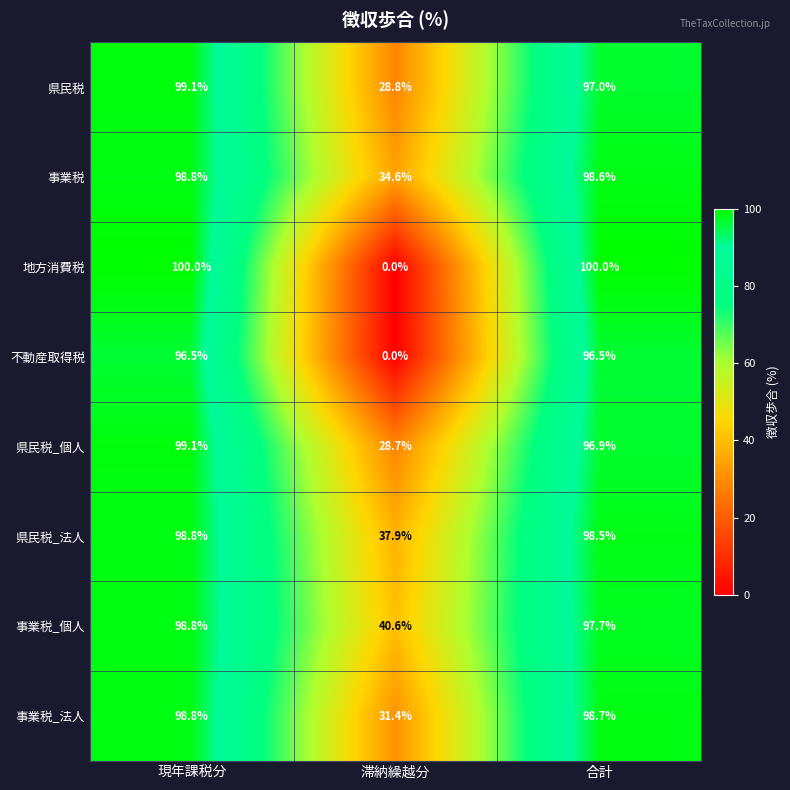

At 合計, list the series in order from largest to smallest.

地方消費税, 事業税_法人, 事業税, 県民税_法人, 事業税_個人, 県民税, 県民税_個人, 不動産取得税